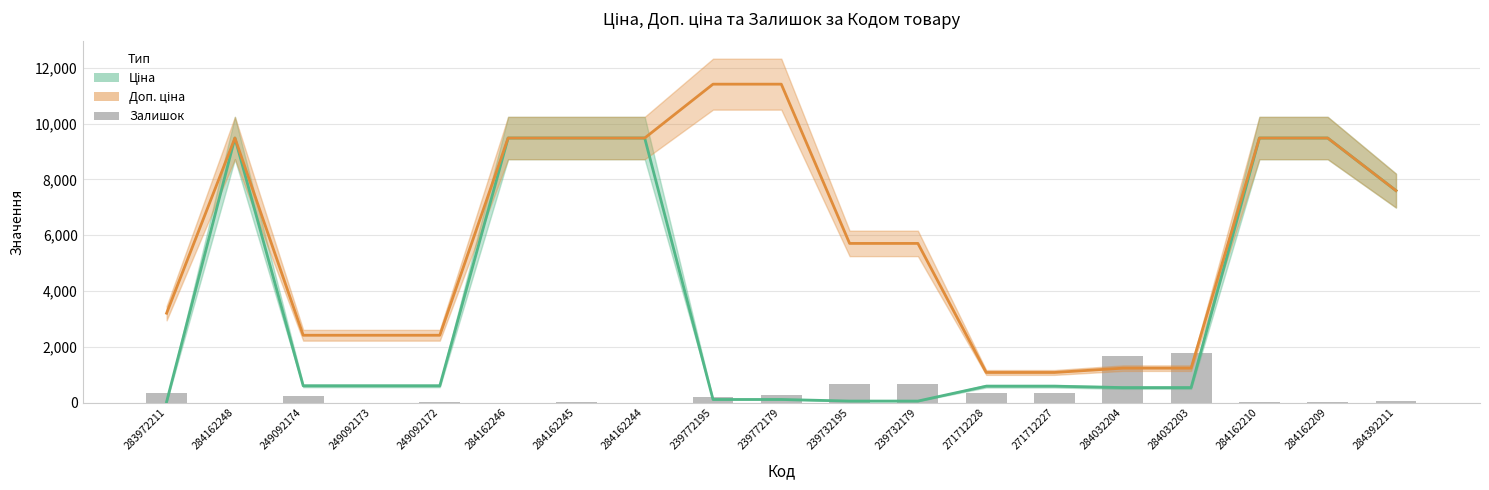

How many categories are shown in the chart?

19